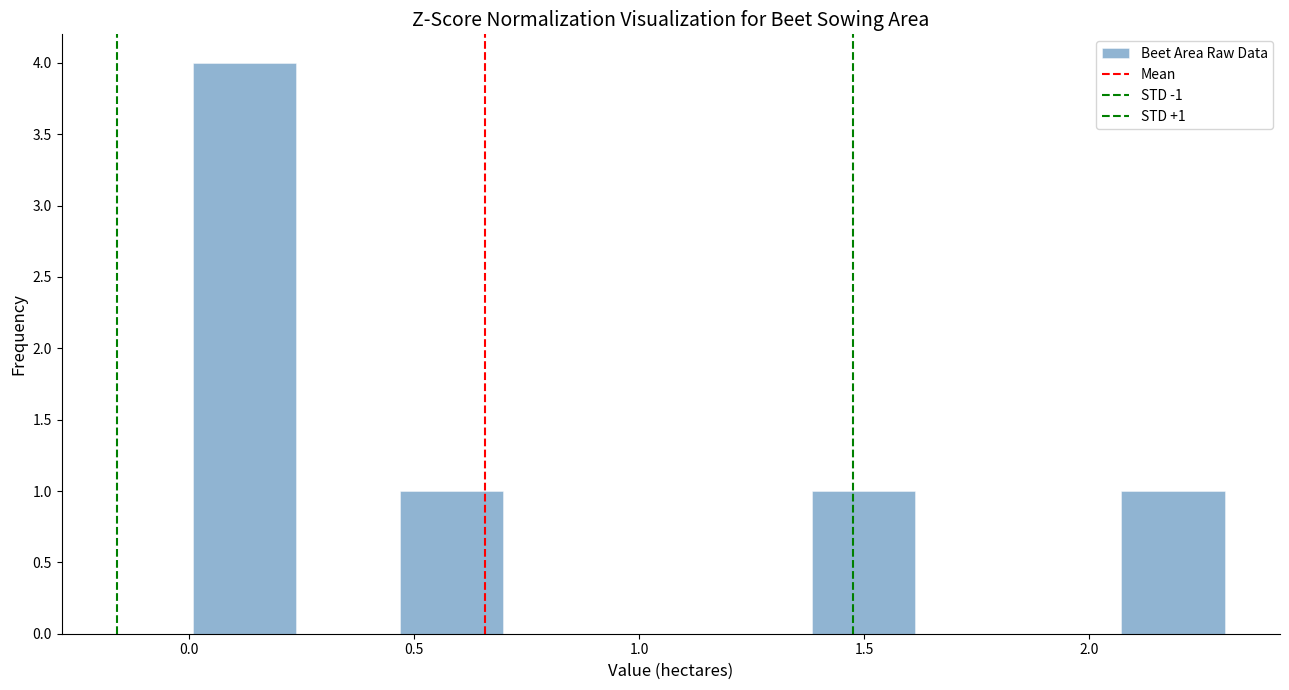

Over which range of the x-axis is the bar tallest?

0.00 to 0.25